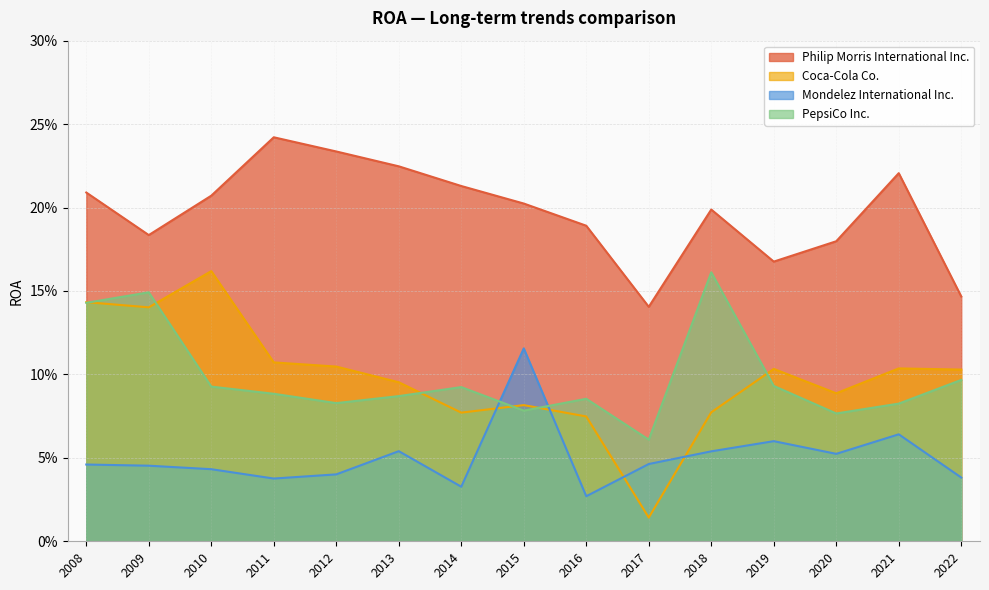

At which category does the chart reach its peak across all series?

2011